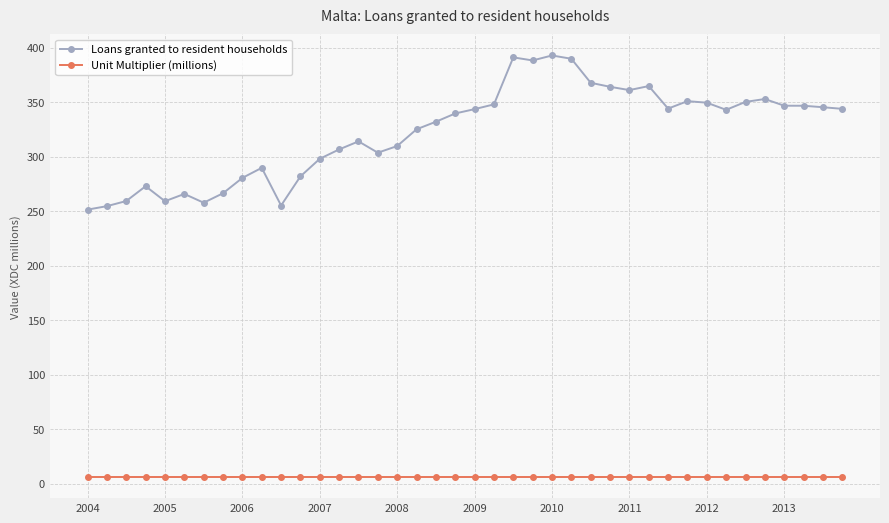

How many lines are shown in the chart?

2